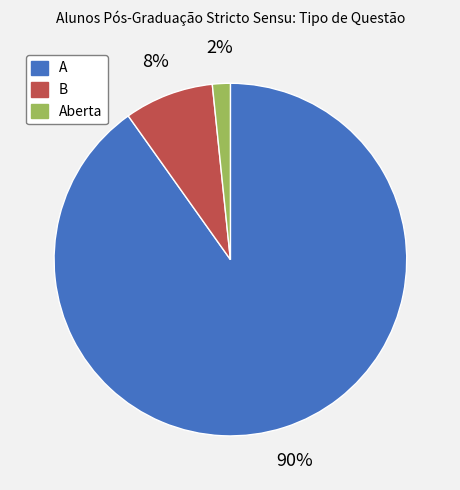

To the nearest percent, what is the average slice percentage?

33%